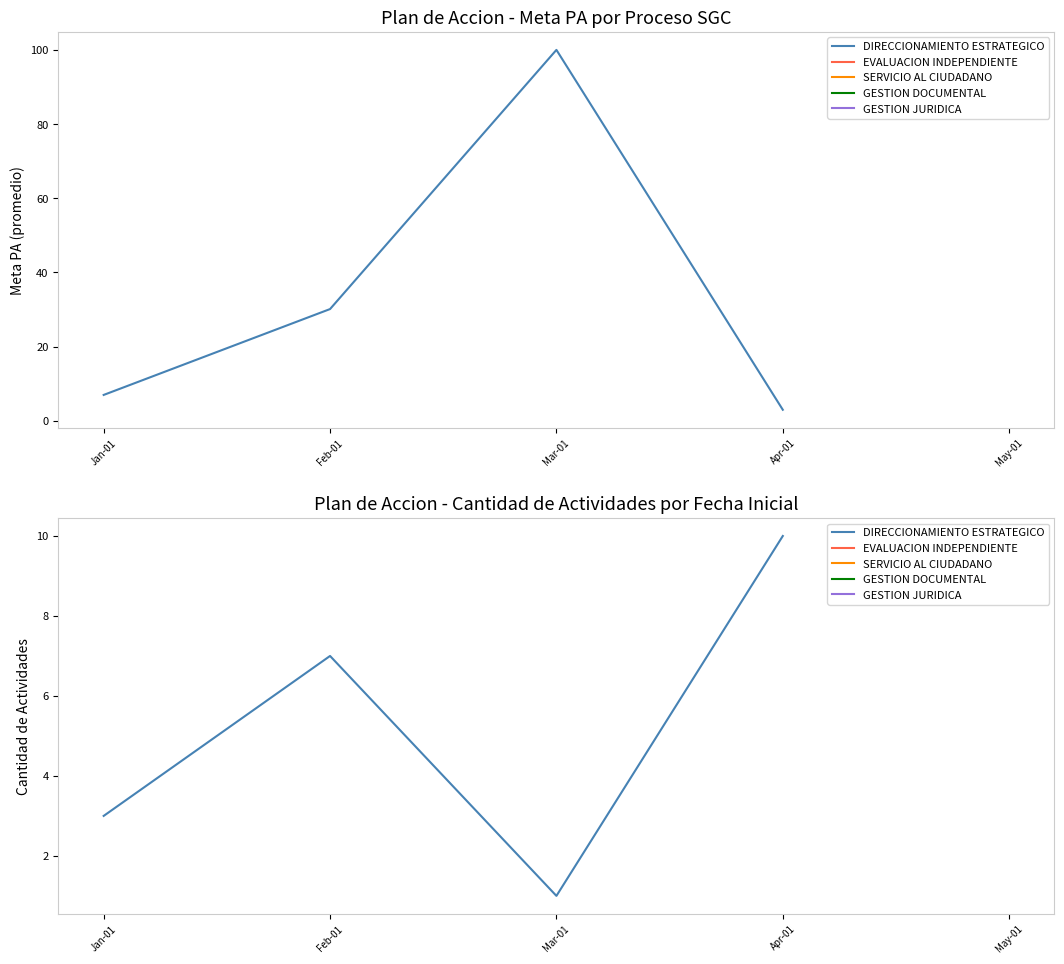

At which label is the value closest to 5?

Jan-01